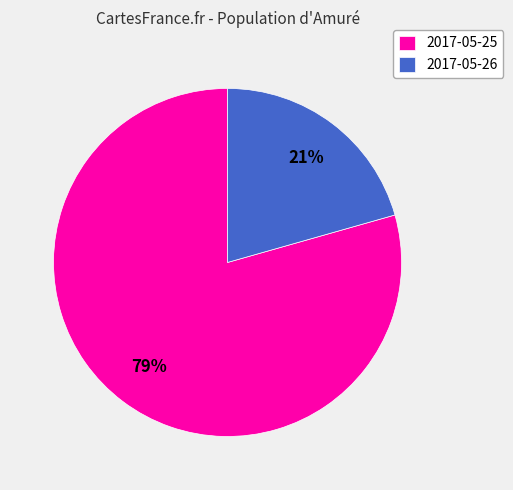

What is the largest slice in the pie chart?

2017-05-25